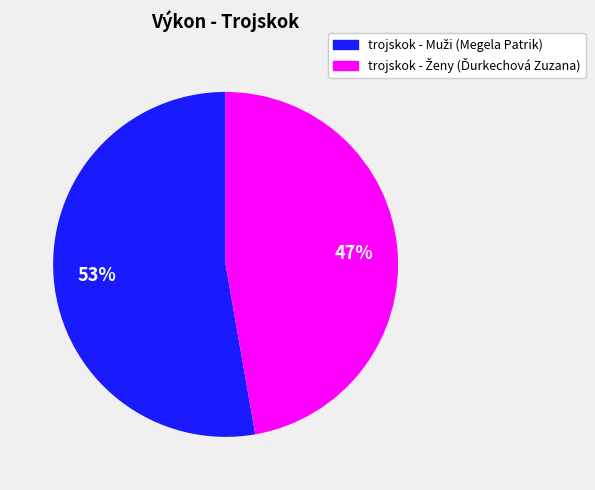

To the nearest percent, what is the difference between the largest and smallest slice percentages?

6%